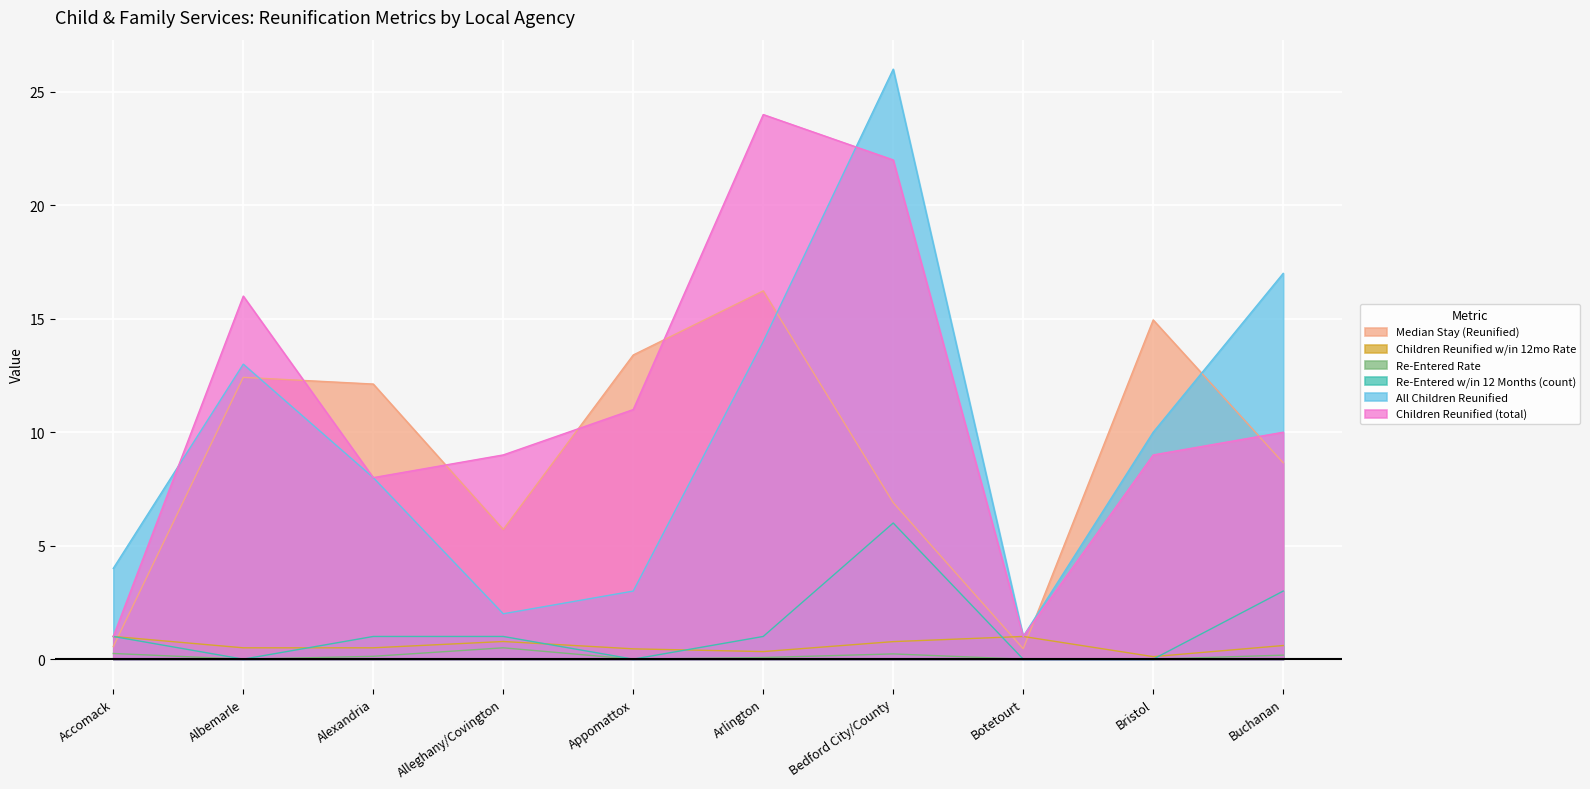

True or false: All Children Reunified has a value of 14.0 at Arlington.

True